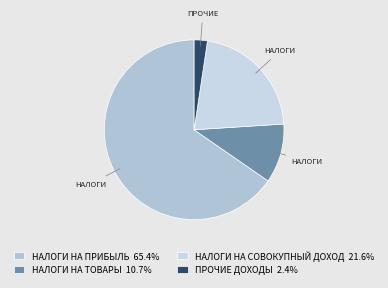

How many segments does this pie chart have?

4